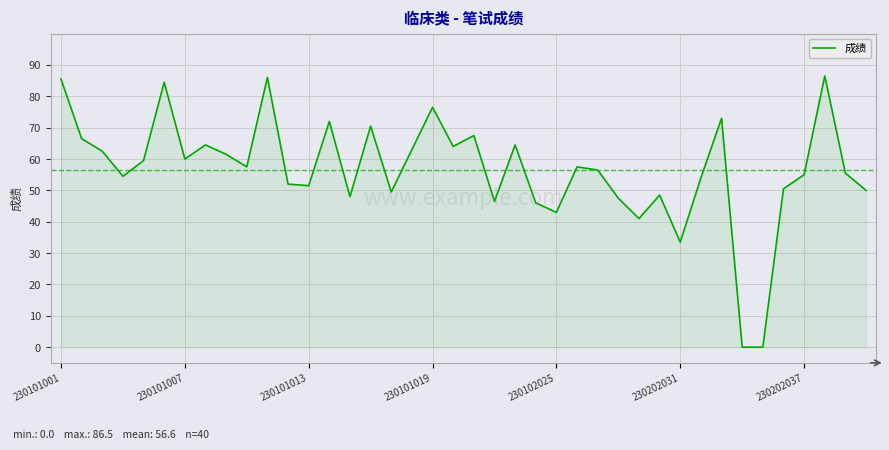

What is the greatest value displayed?

86.5